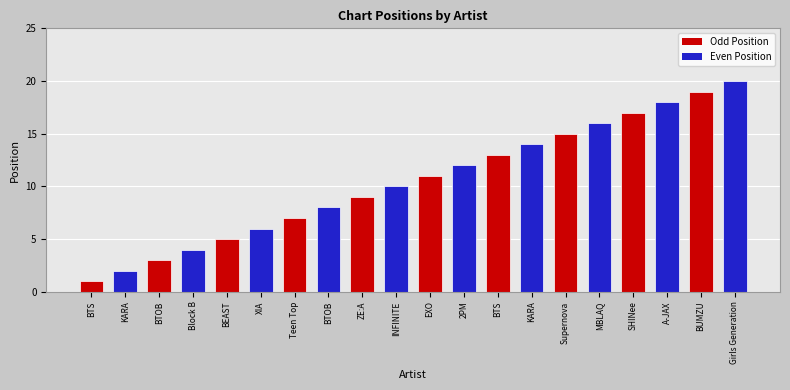

What is the label of the 16th bar from the right?

BEAST